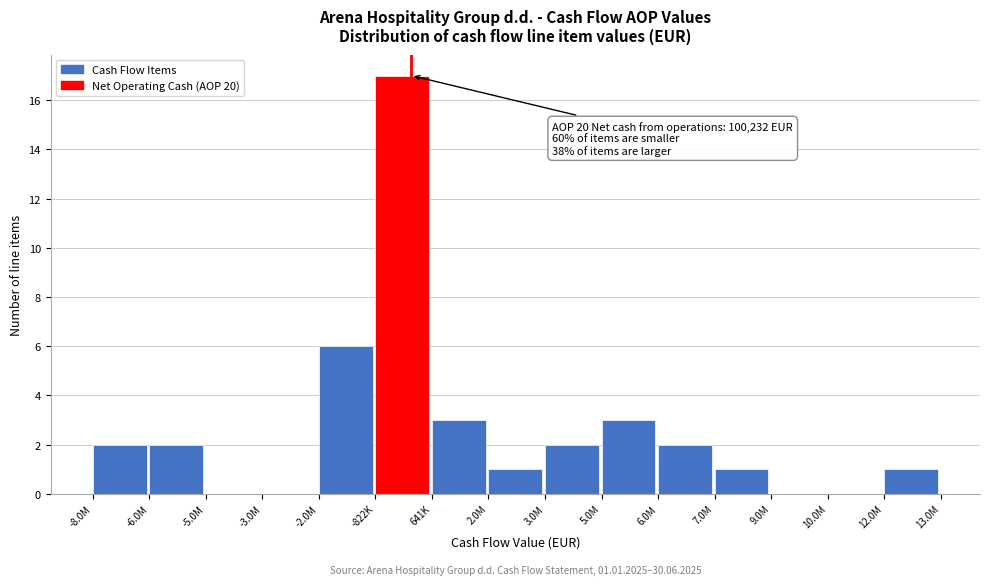

Reading left to right, transcribe all the data shown in this chart.

-8.0M=2	-6.0M=2	-5.0M=0	-3.0M=0	-2.0M=6	-822K=17	641K=3	2.0M=1	3.0M=2	5.0M=3	6.0M=2	7.0M=1	9.0M=0	10.0M=0	12.0M=1